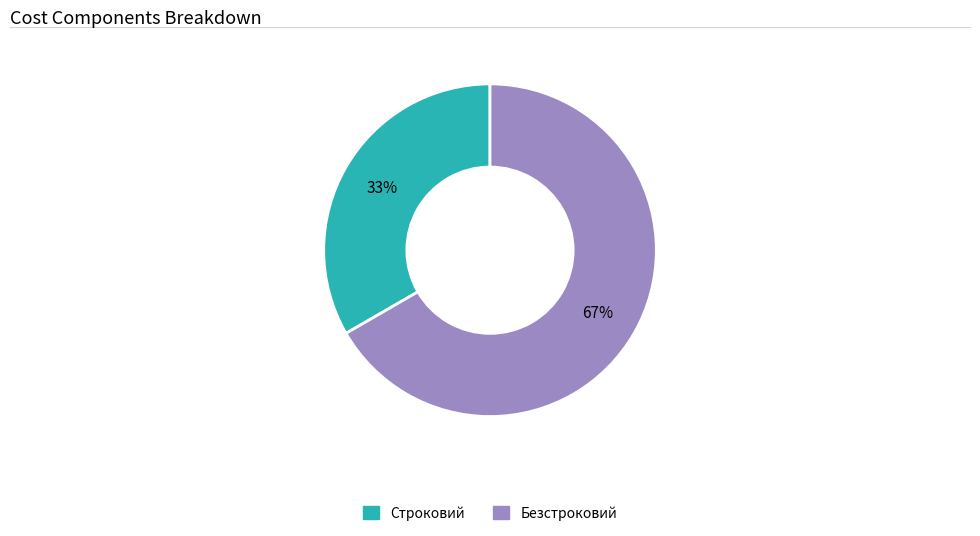

Rank the categories by value from highest to lowest.

Безстроковий, Строковий